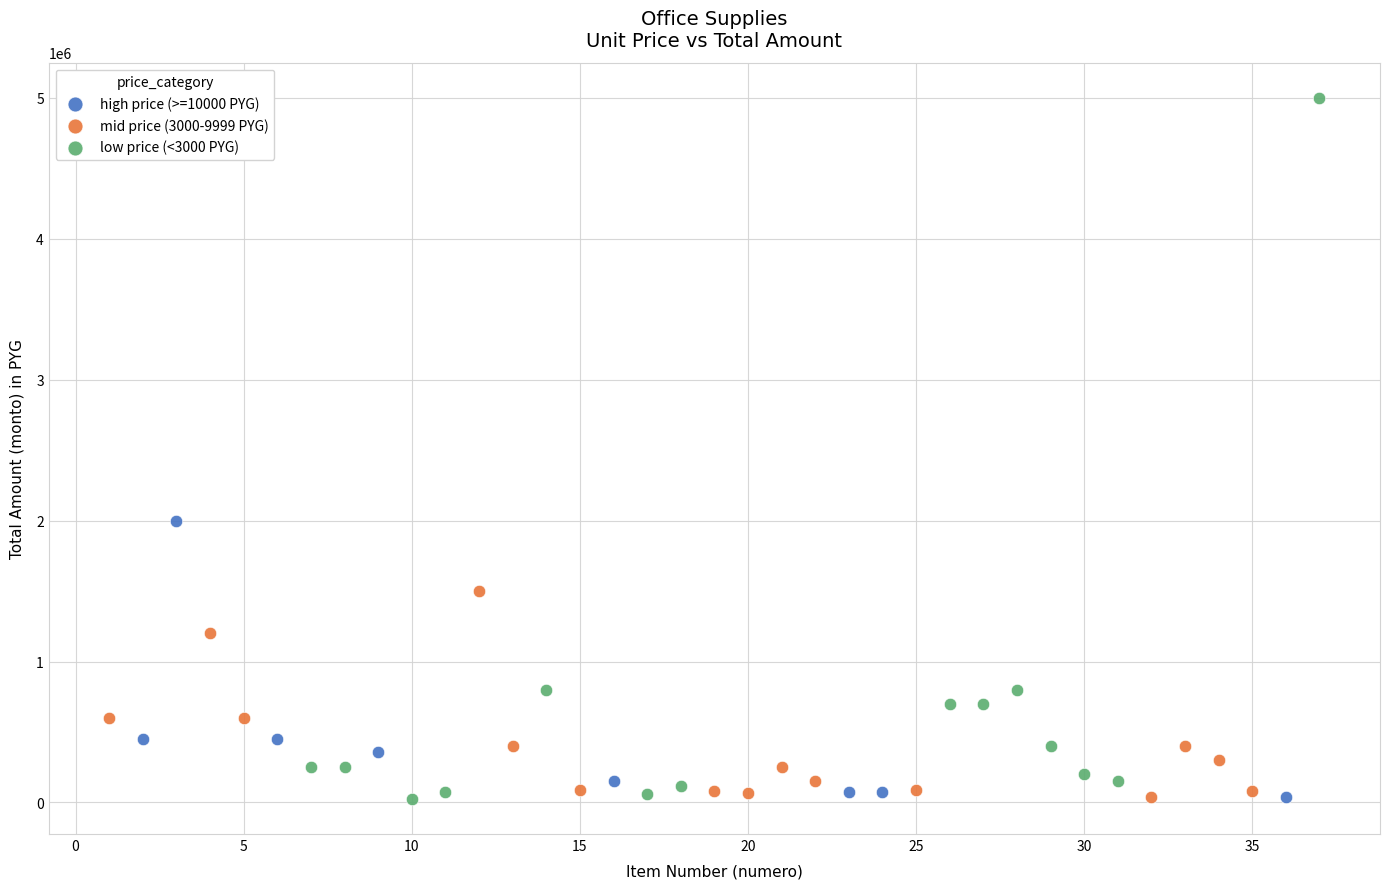

What are all the series names shown in the legend?

high price (>=10000 PYG), mid price (3000-9999 PYG), low price (<3000 PYG)